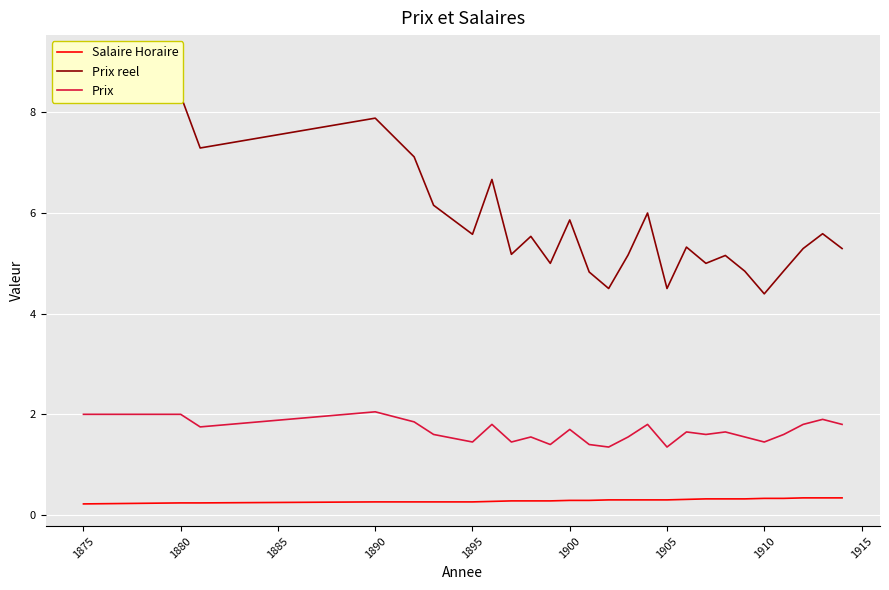

True or false: Prix reel and Prix cross at least once.

False